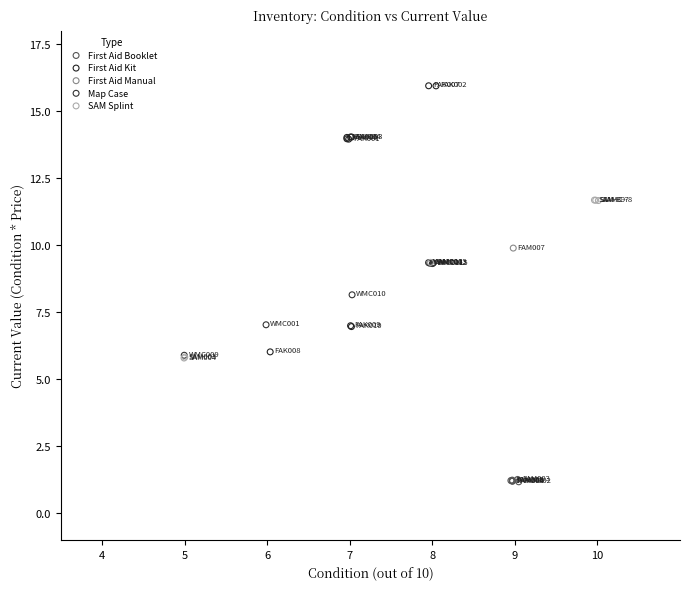

What are all the series names shown in the legend?

First Aid Booklet, First Aid Kit, First Aid Manual, Map Case, SAM Splint